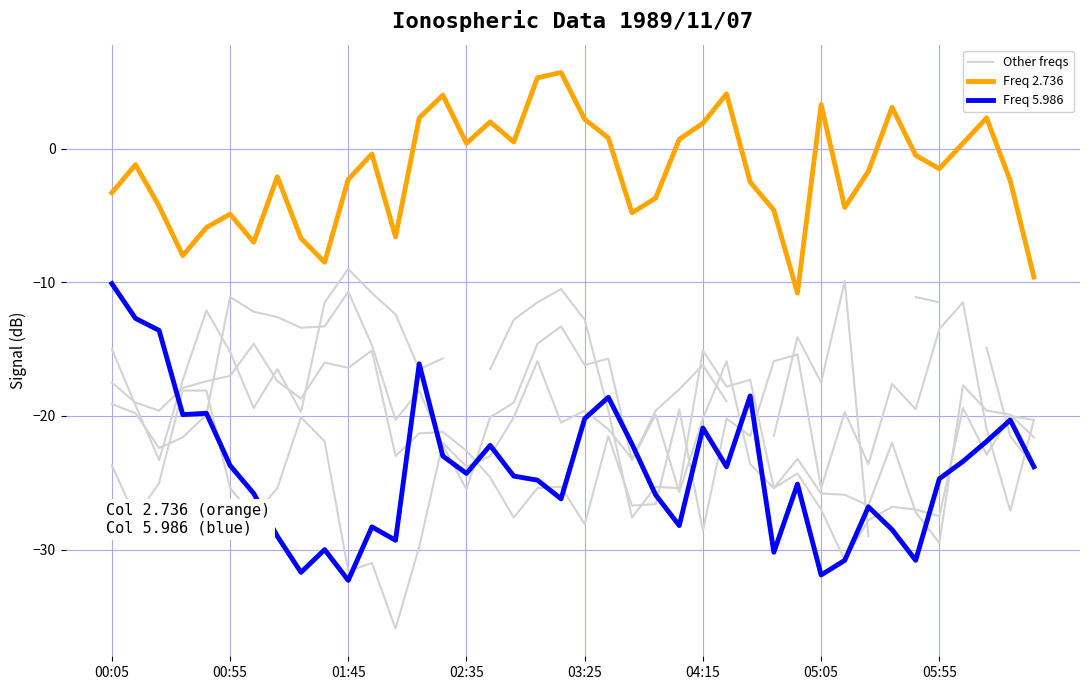

True or false: 5.395 has a value of -5.3 at 1989/11/07 06:05.

False